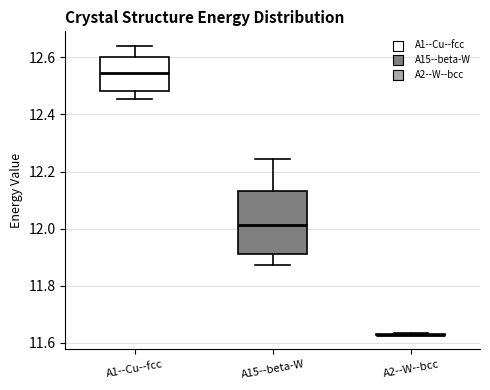

Where does the upper whisker of the box for A1--Cu--fcc end on the y-axis? The values are not printed on the chart, so give them approximately, as read against the axis.

12.64